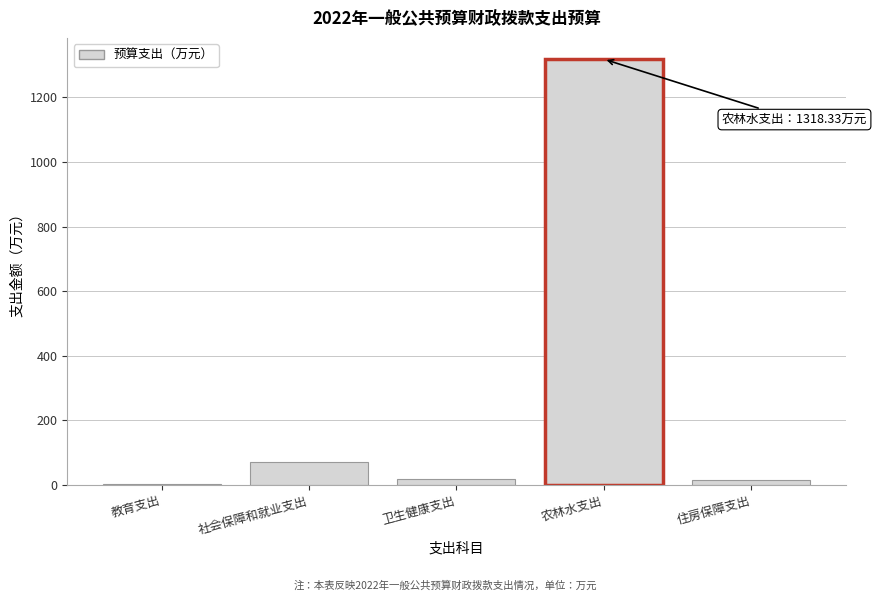

Which category has the highest value across all series?

农林水支出